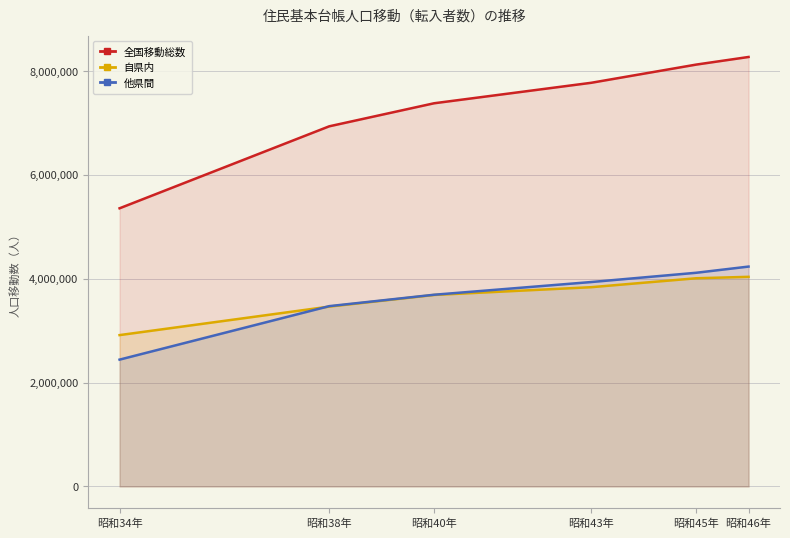

The 他県間 series shows 3692233 at 昭和40年. True or false?

True